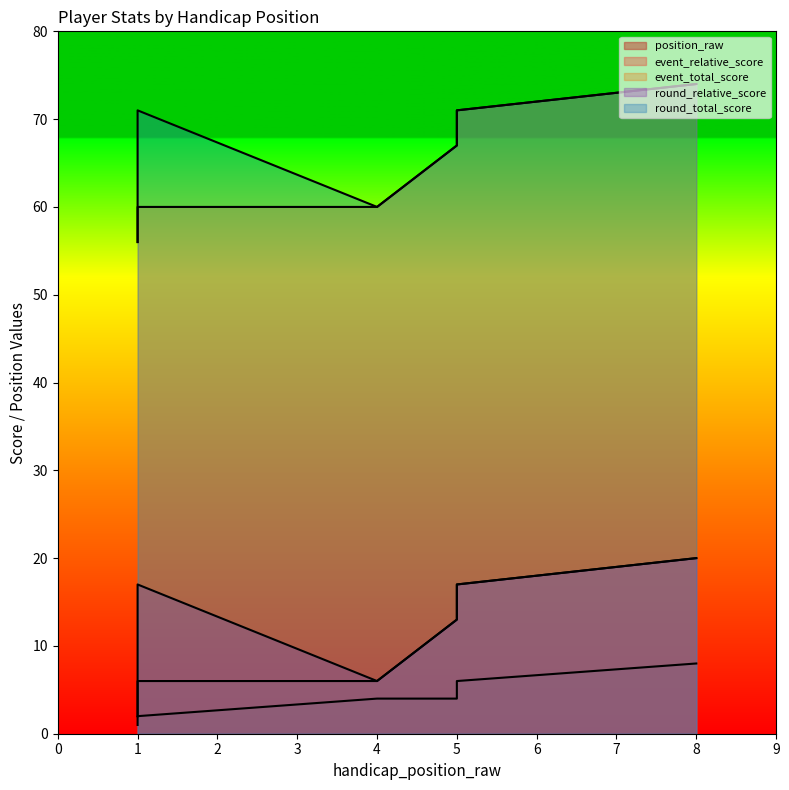

What is the difference between the maximum and minimum values in the position_raw series?

7